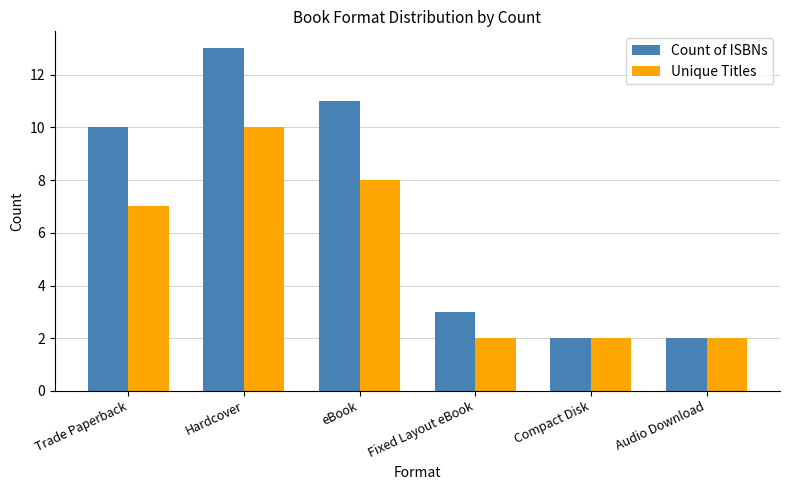

What is the total value across all series at Audio Download?

4